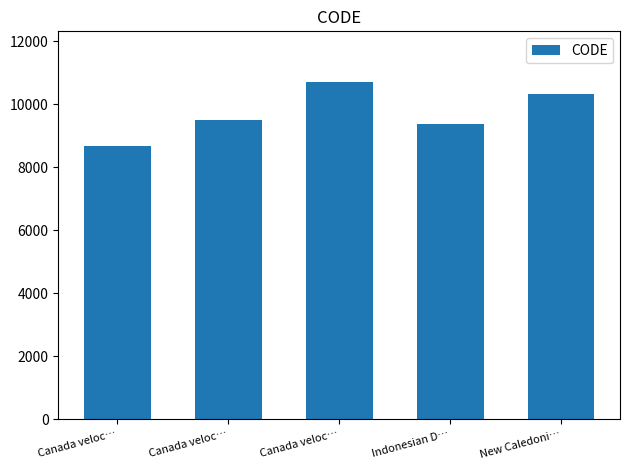

Rank the categories by value from lowest to highest.

Canada veloc…, Indonesian D…, Canada veloc…, New Caledoni…, Canada veloc…